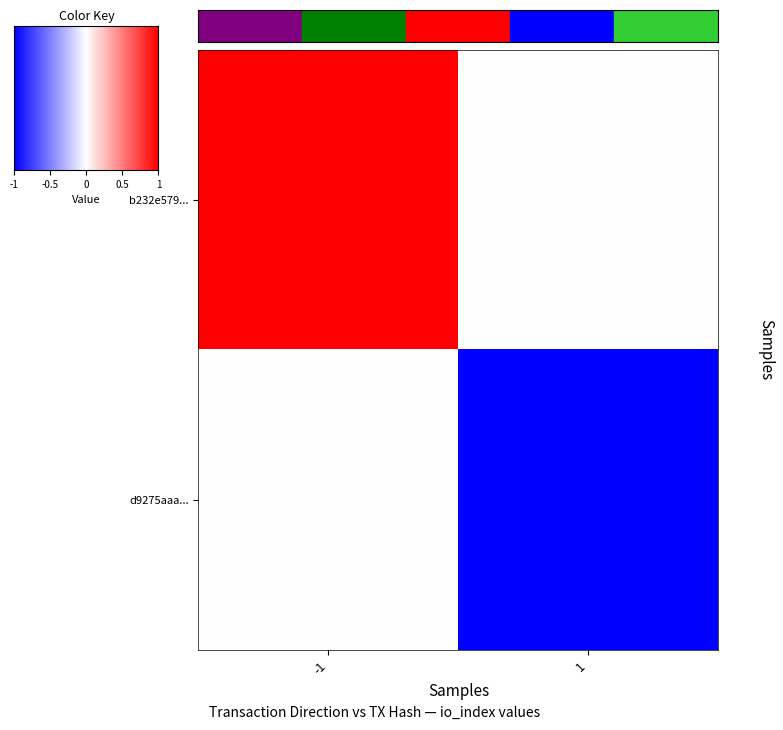

Which series has the largest total across all categories?

b232e579...